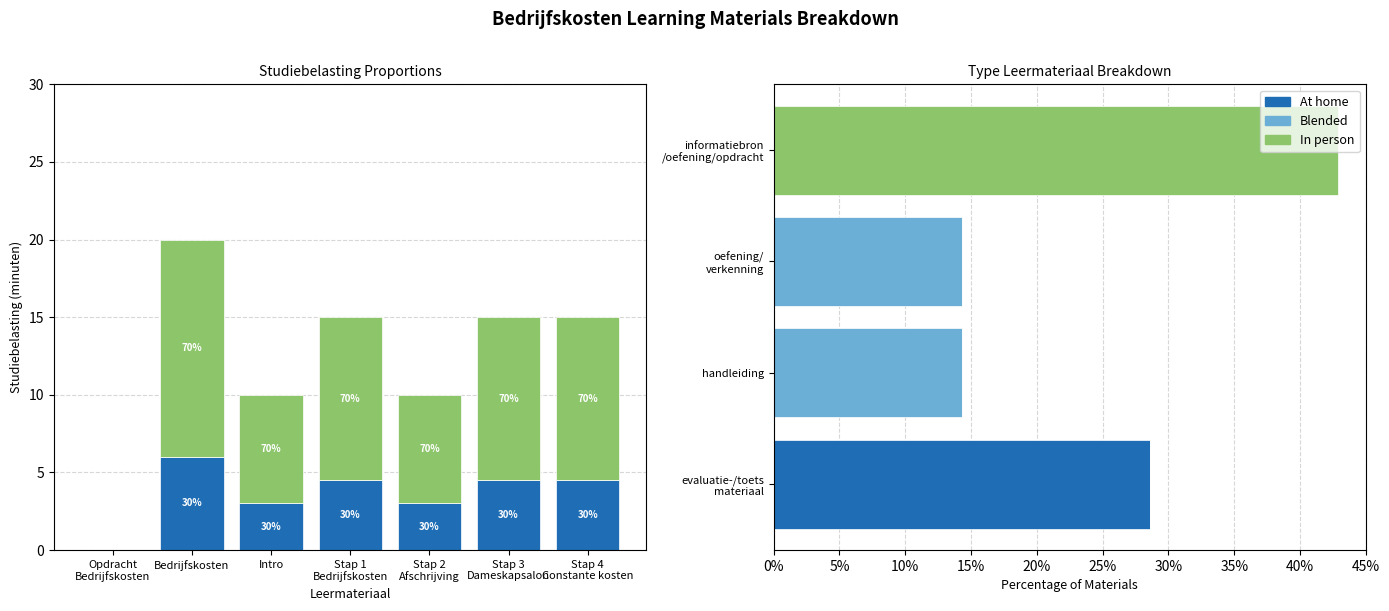

Which series has the largest range (max minus min)?

In person